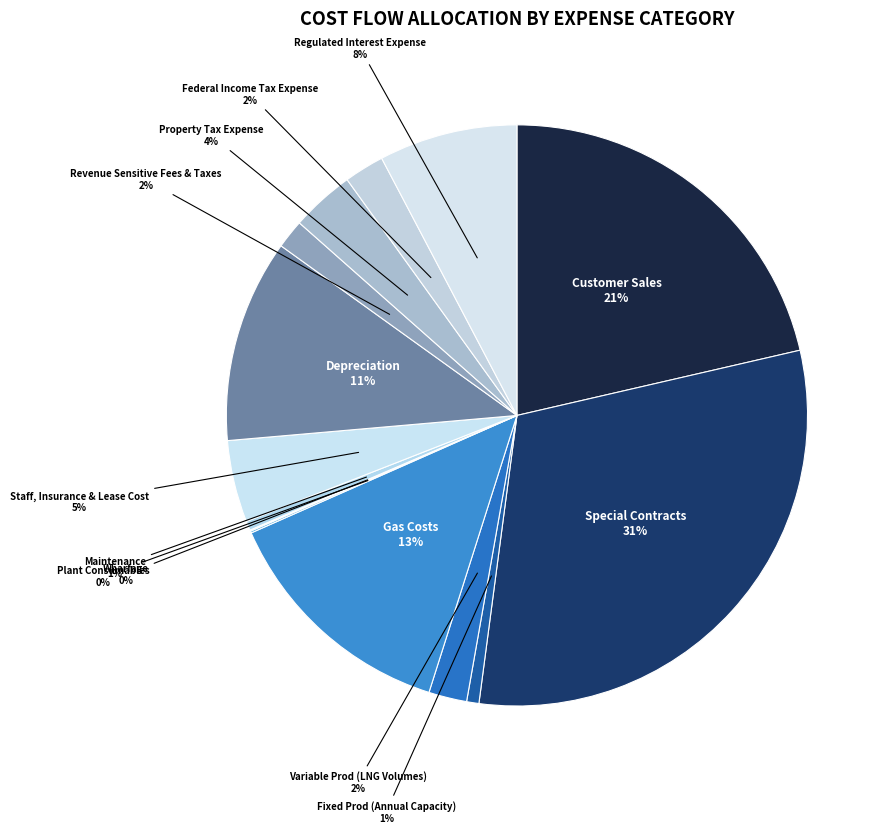

What is the largest slice in the pie chart?

Special Contracts